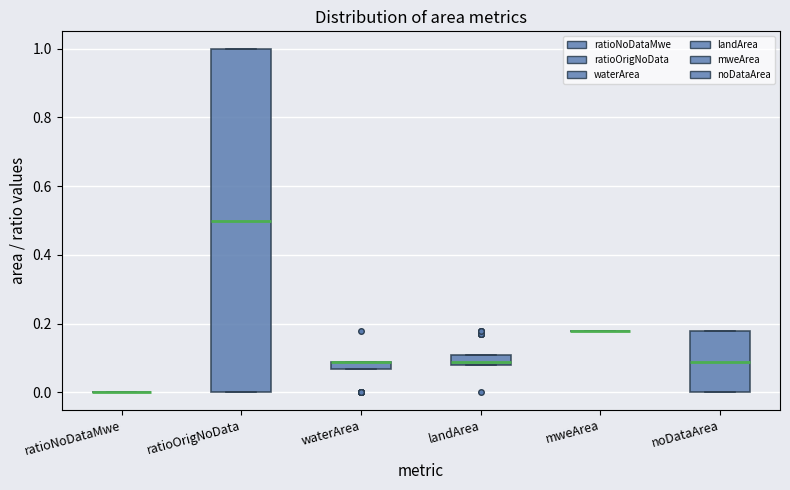

Comparing the boxes themselves (not the whiskers), which one is the tallest?

ratioOrigNoData